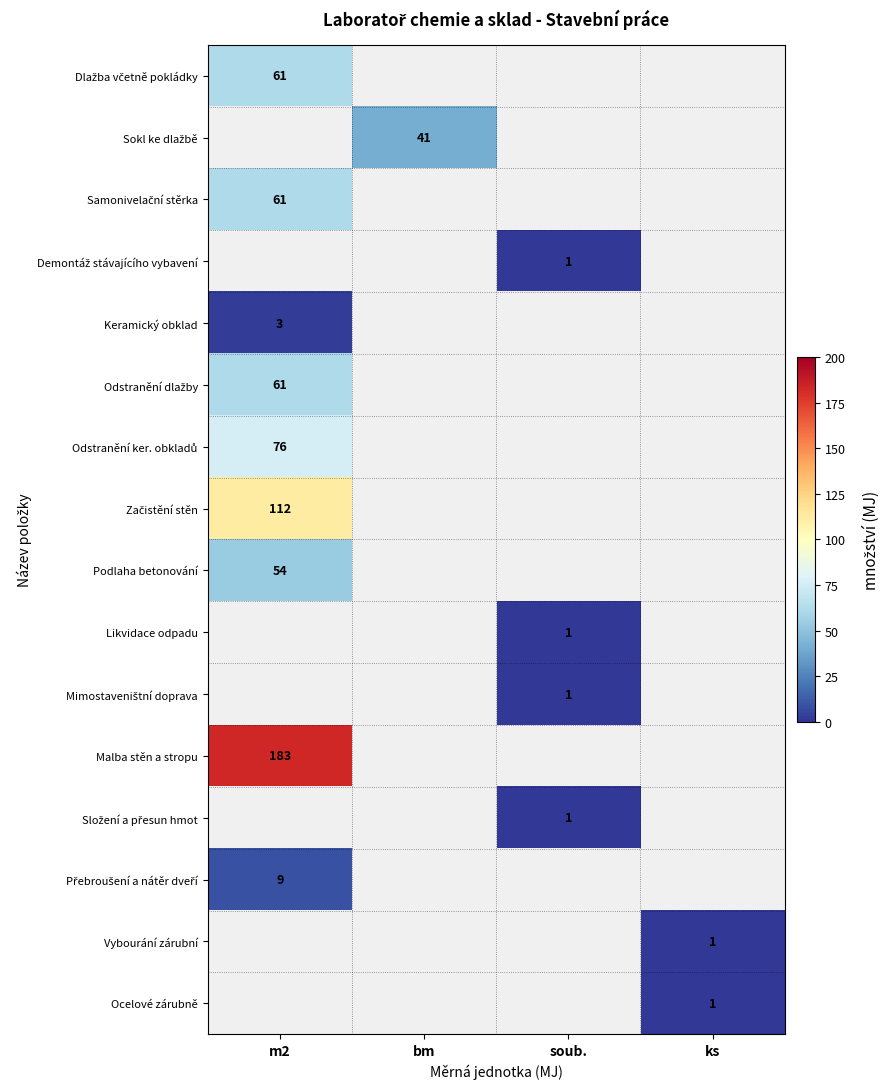

List the labels in order of Začistění stěn value, largest first.

m2, bm, soub., ks